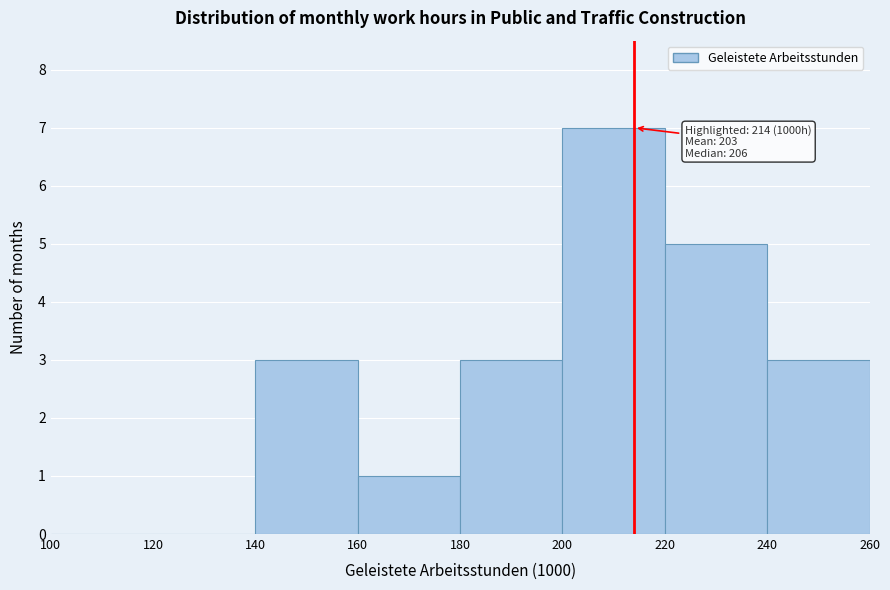

Over which range of the x-axis is the bar tallest?

200 to 220